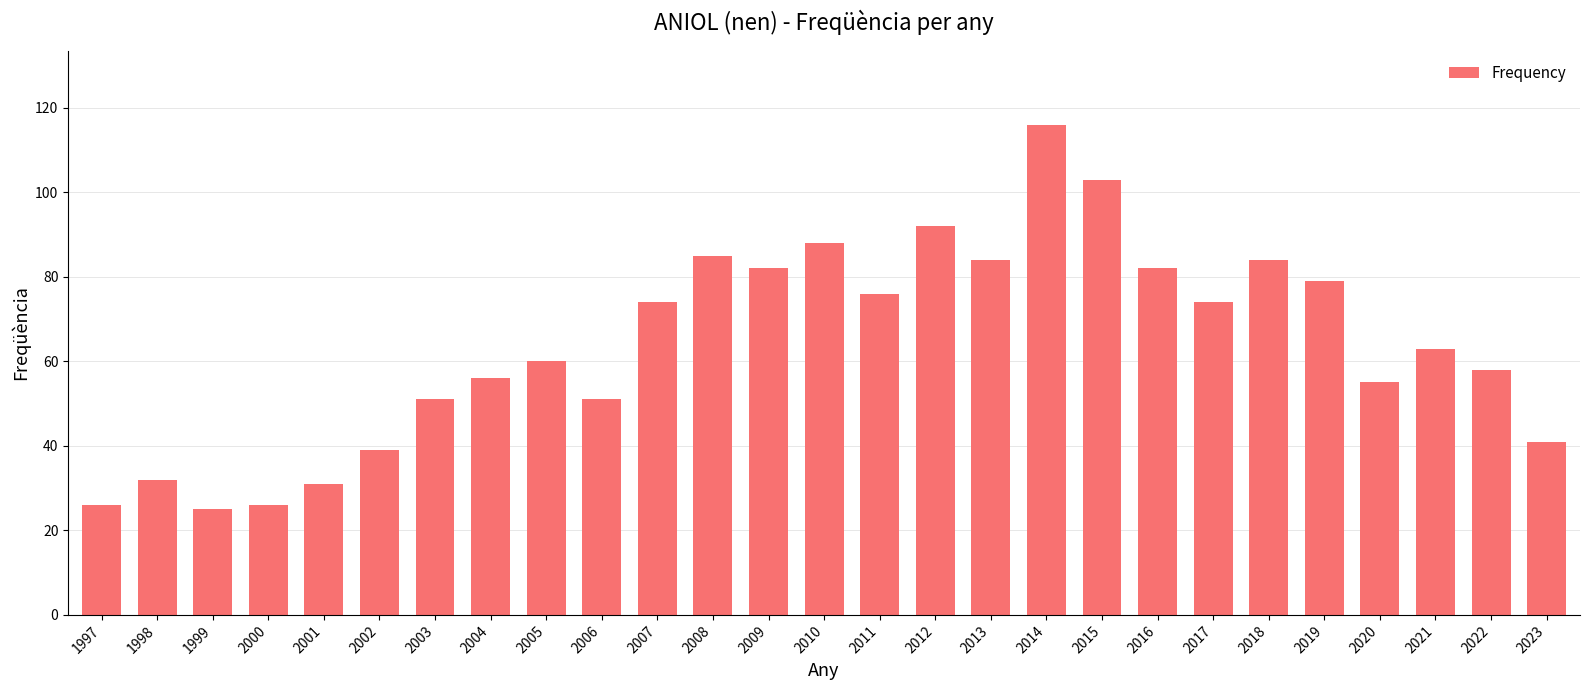

The value at 2022 is 58. True or false?

True